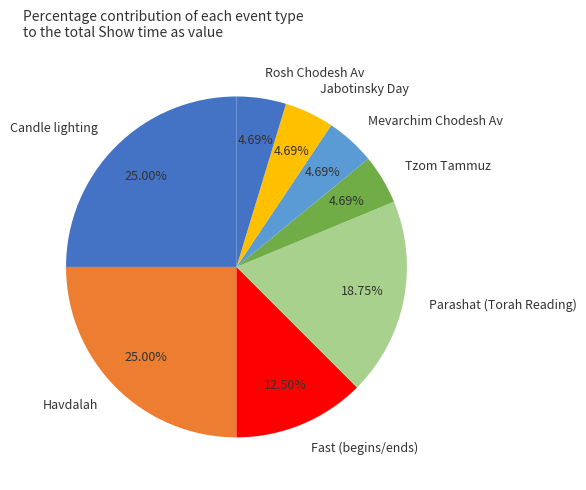

To the nearest percent, what is the average slice percentage?

12%